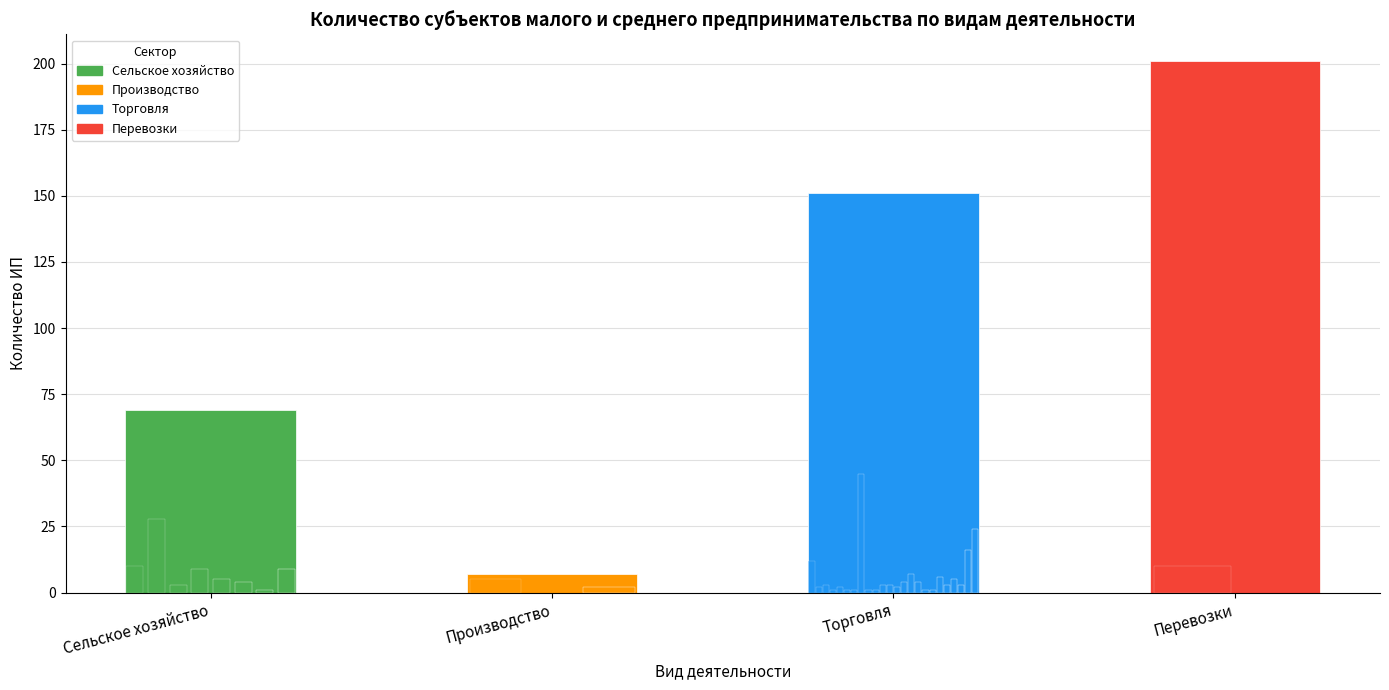

Is it true that the value at Сельское хозяйство is 69?

True